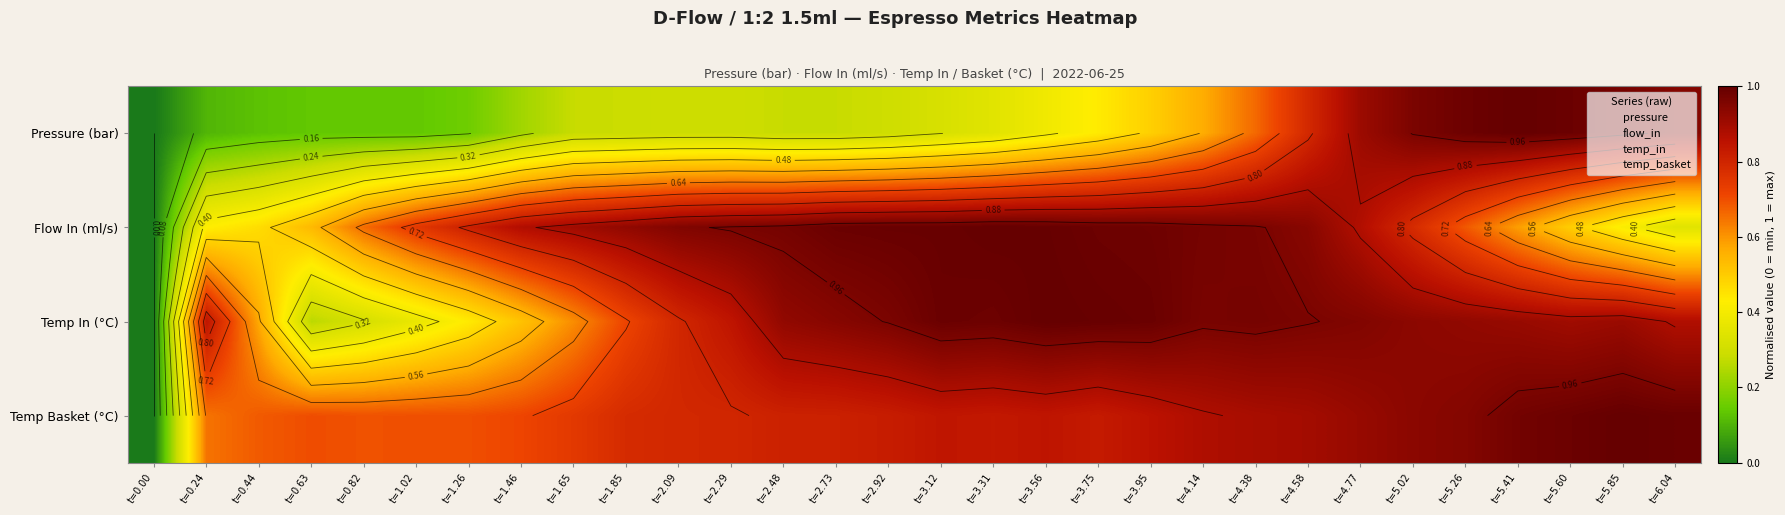

What is the total value across all series at t=5.02?

3.6